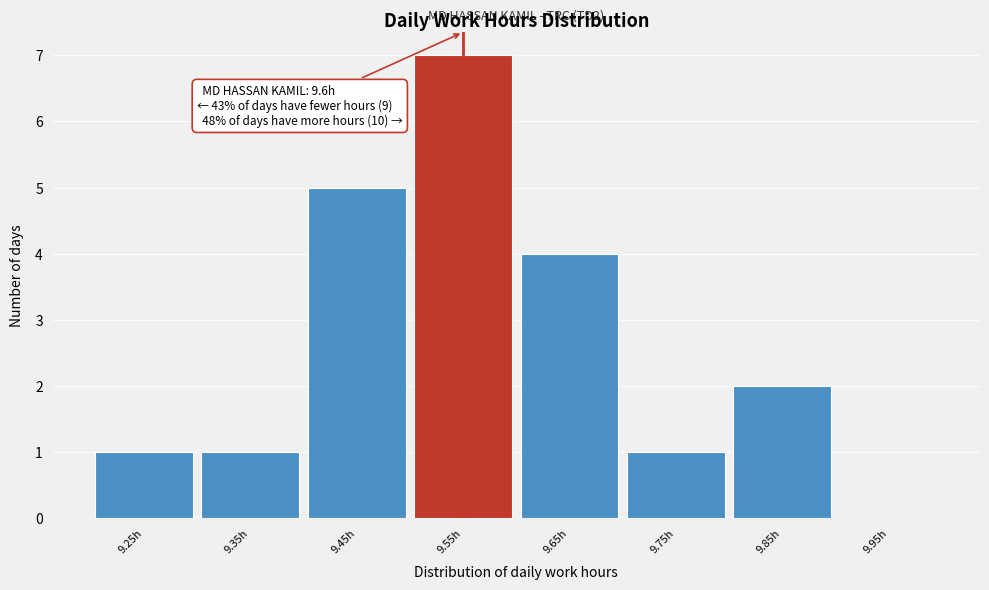

Reading right to left, what are all the values shown in this chart?

9.95h=0	9.85h=2	9.75h=1	9.65h=4	9.55h=7	9.45h=5	9.35h=1	9.25h=1